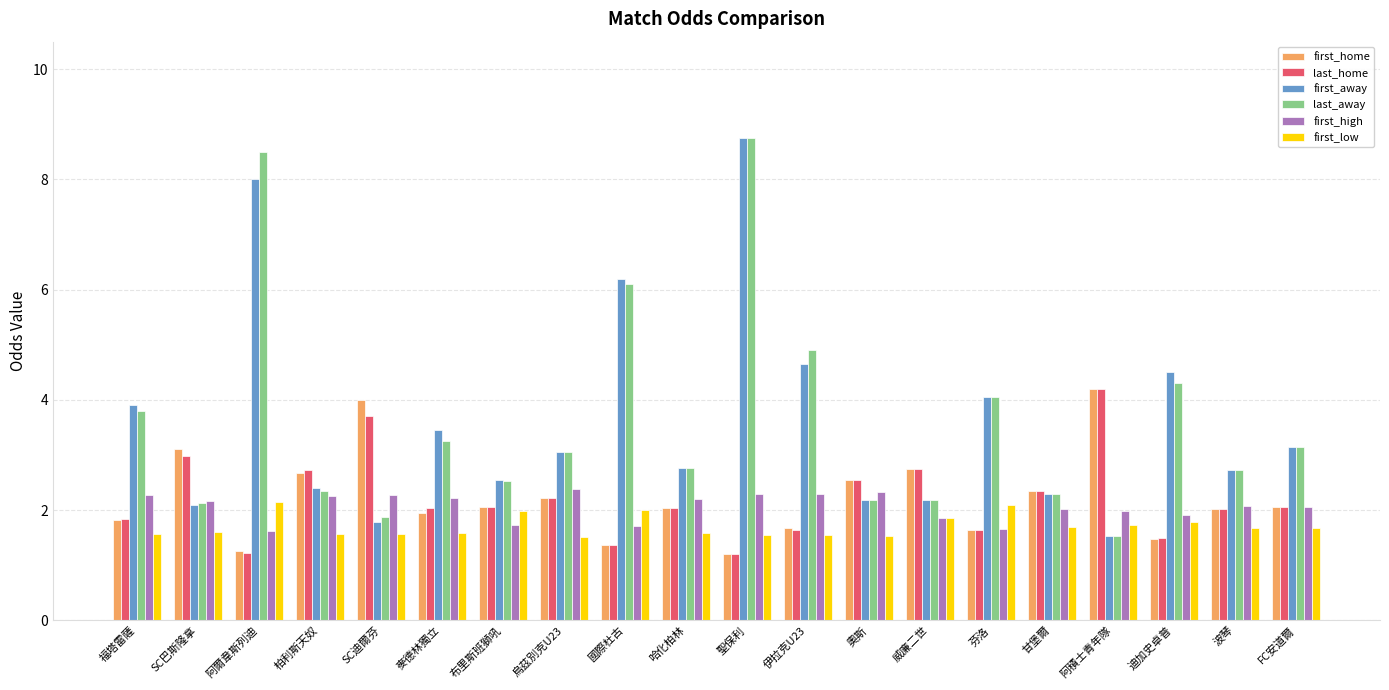

What is the spread (max minus min) of values at 福塔雷薩?

2.3